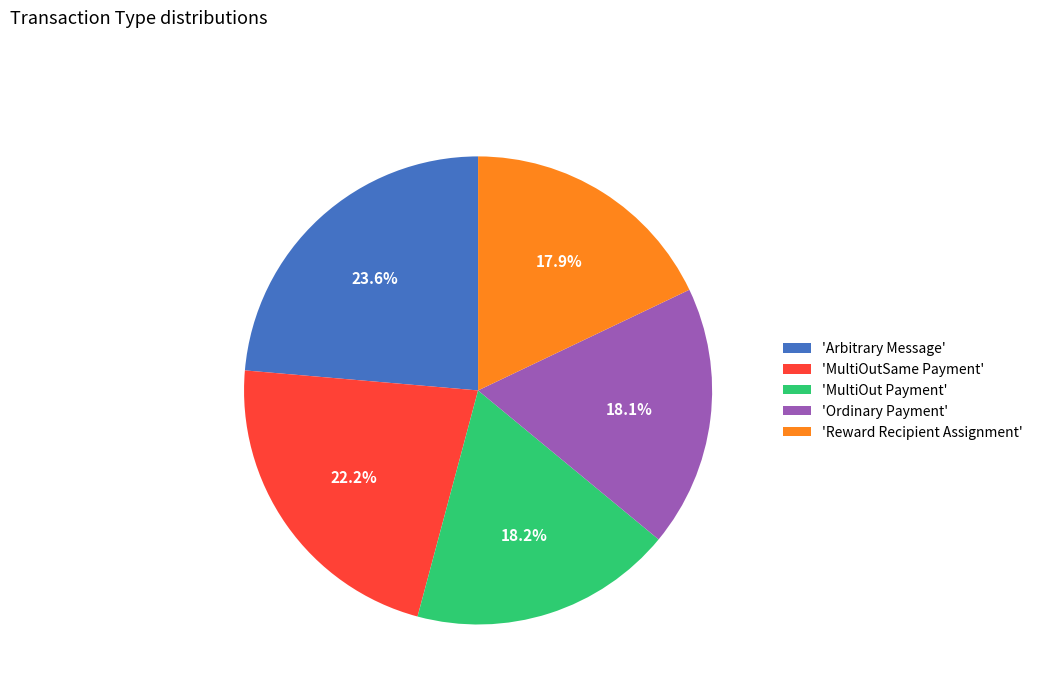

Combined, do 'Reward Recipient Assignment' and 'Ordinary Payment' account for over 50%?

No